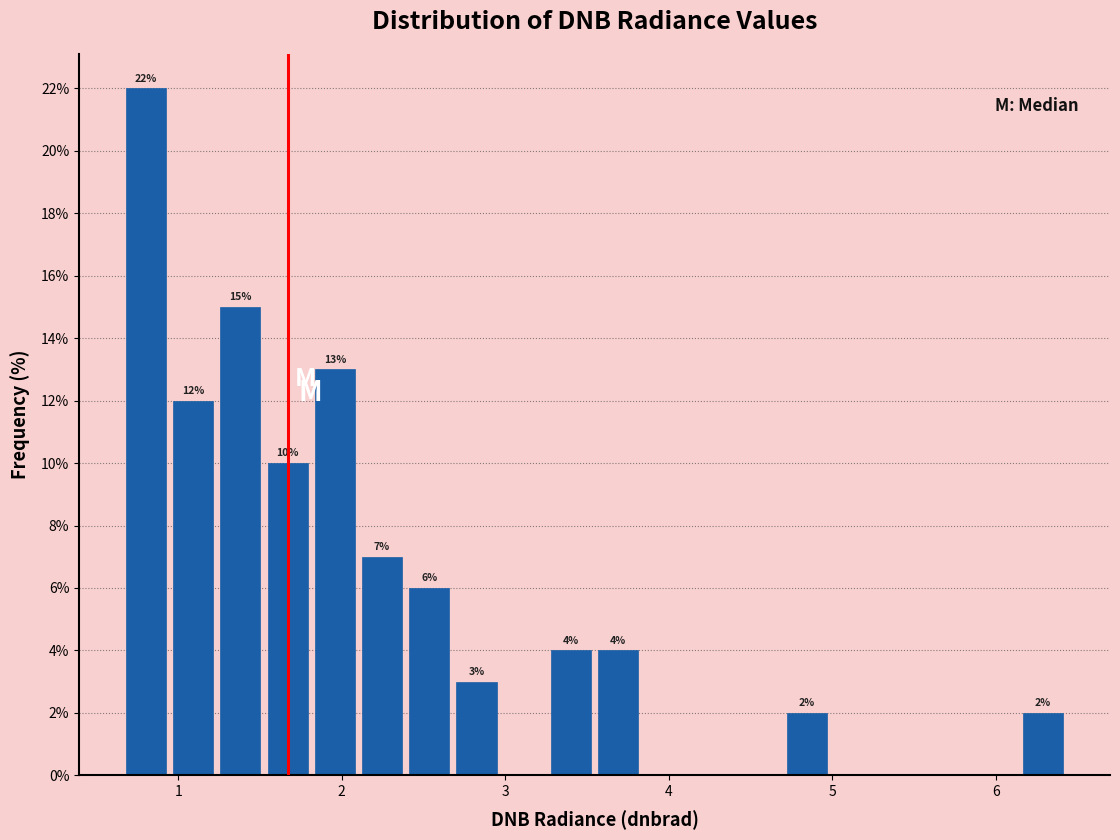

Around what value on the x-axis is the tallest bar? Give the approximate position of its centre, as read against the axis.

0.8